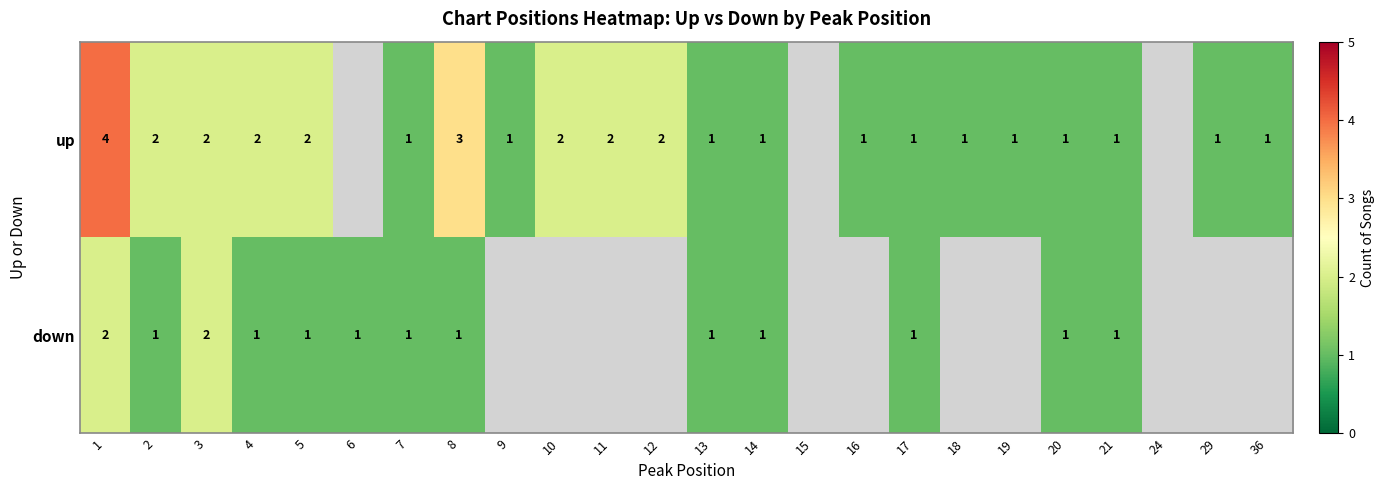

Between 5 and 21, which series saw the biggest shift?

up